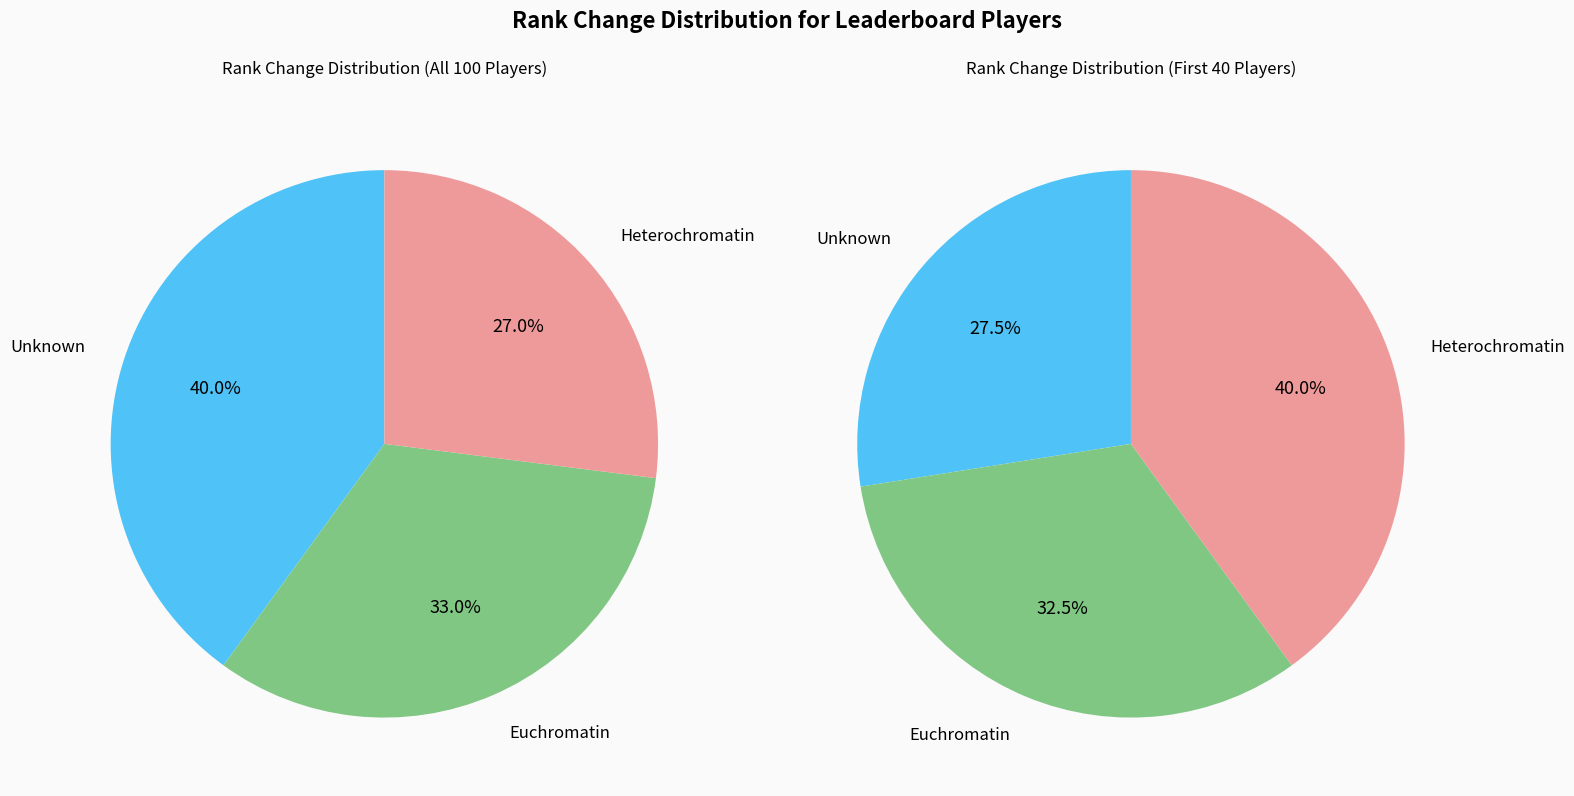

Is it true that down is 21% of the pie?

False